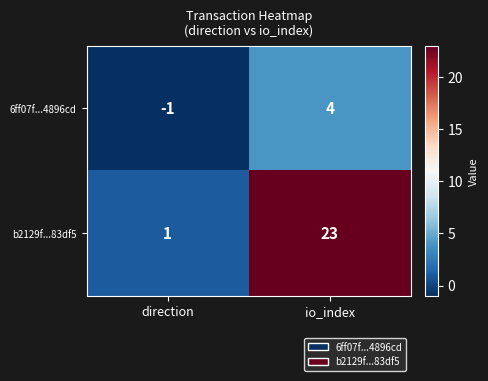

What is the sum of all 6ff07f...4896cd values?

3